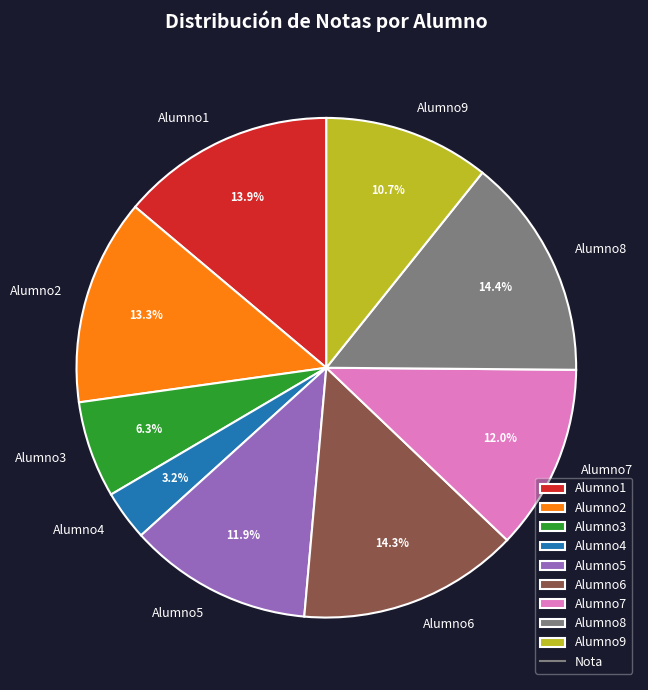

To the nearest percent, what is the combined percentage of Alumno8 and Alumno5?

26%